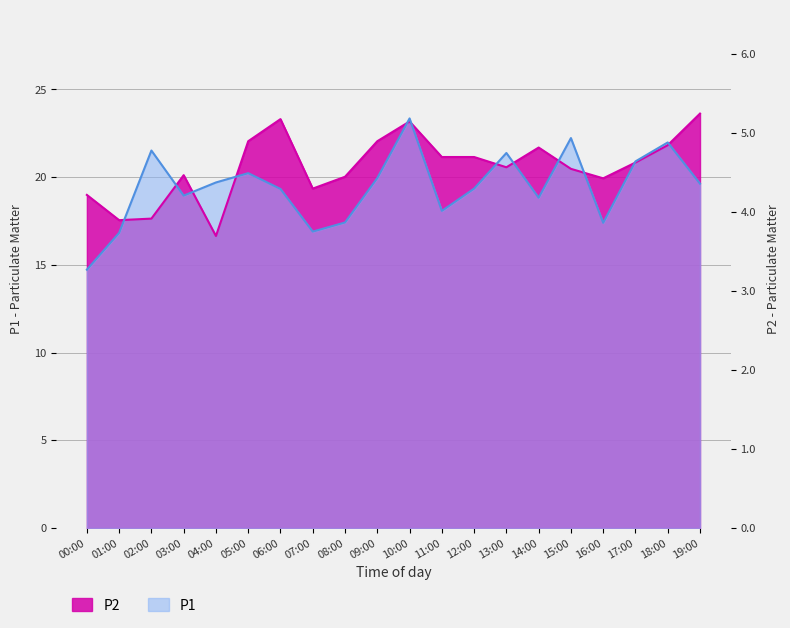

What is the approximate value of P2 at 07:00?

19.3